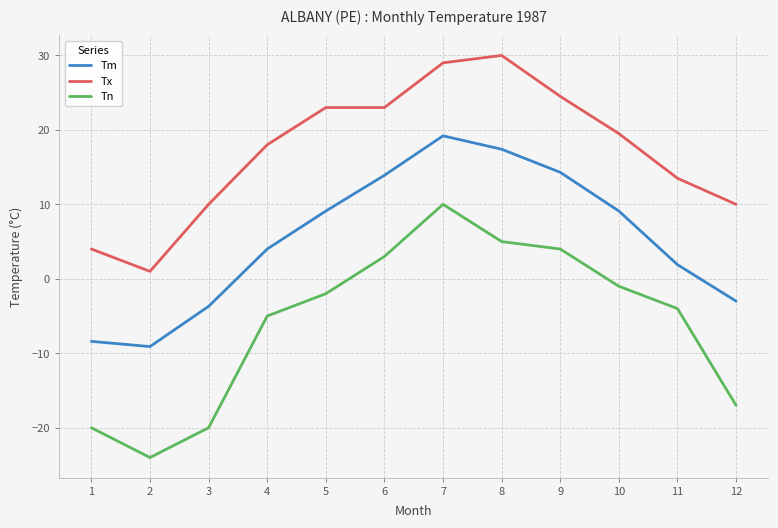

What is the minimum value shown in the chart?

-24.0